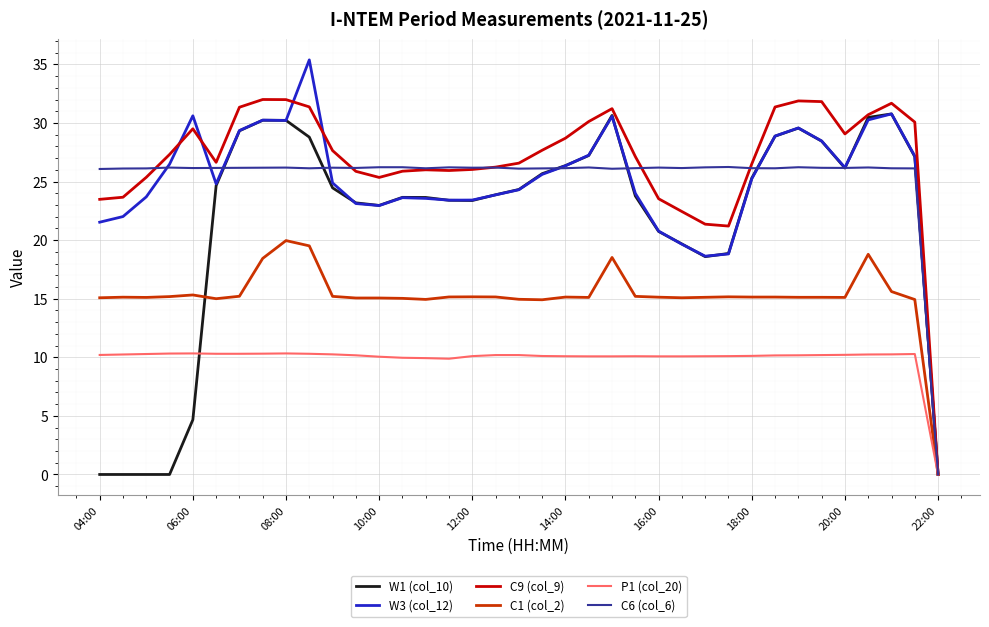

Which series has the widest spread of values?

W3 (col_12)